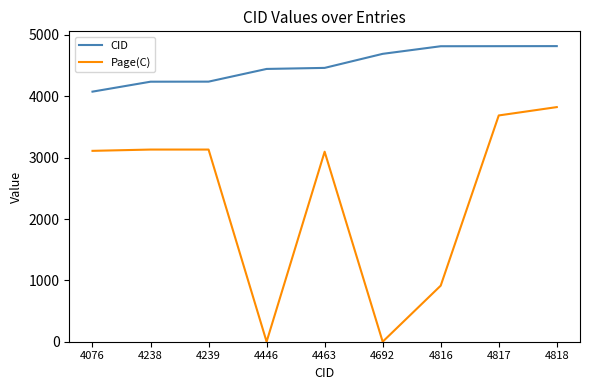

What is the maximum value for Page(C)?

3824